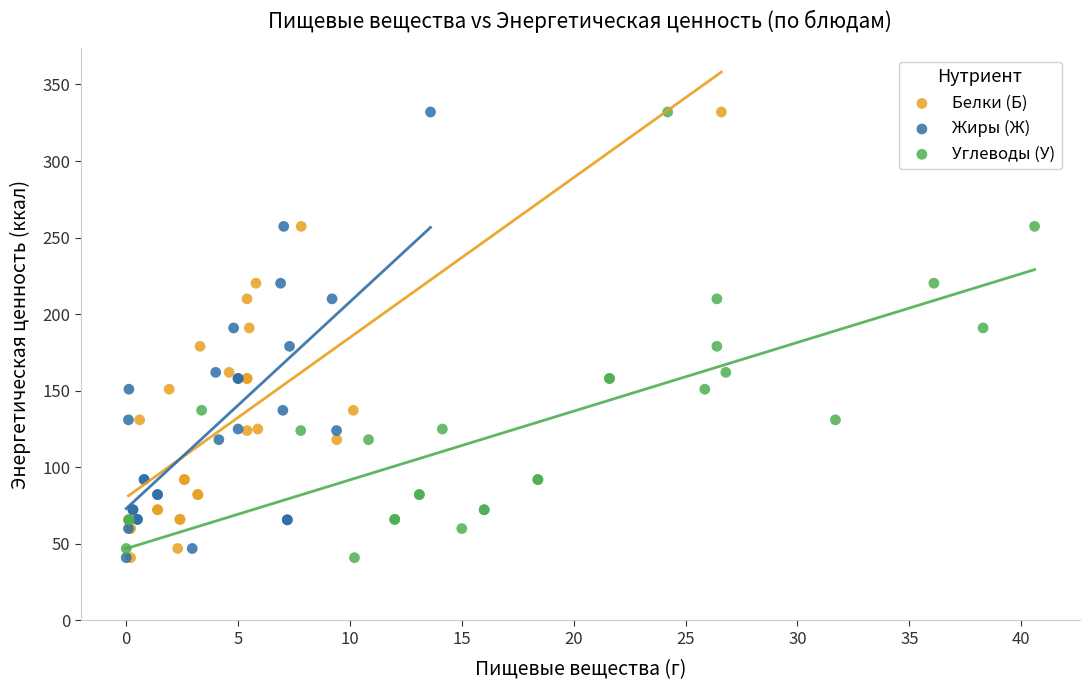

What are all the series names shown in the legend?

Белки (Б), Жиры (Ж), Углеводы (У)